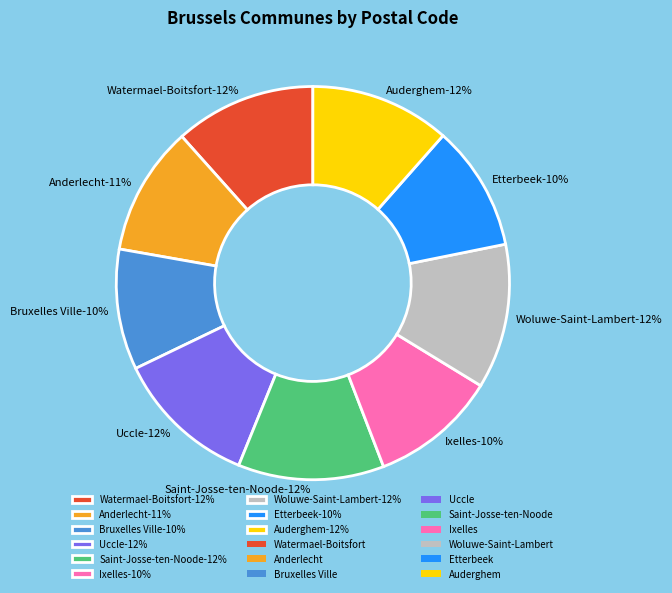

How many segments does this pie chart have?

9